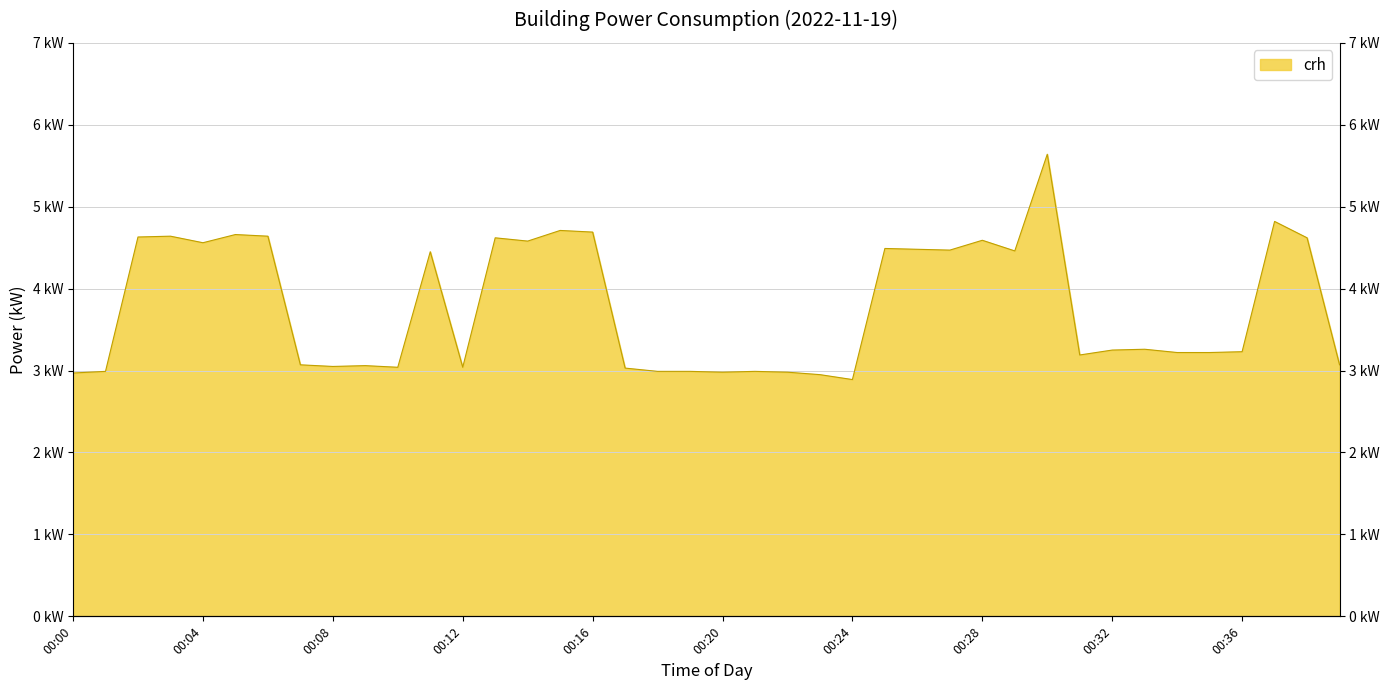

True or false: the data shows 4.8 at 00:37.

True